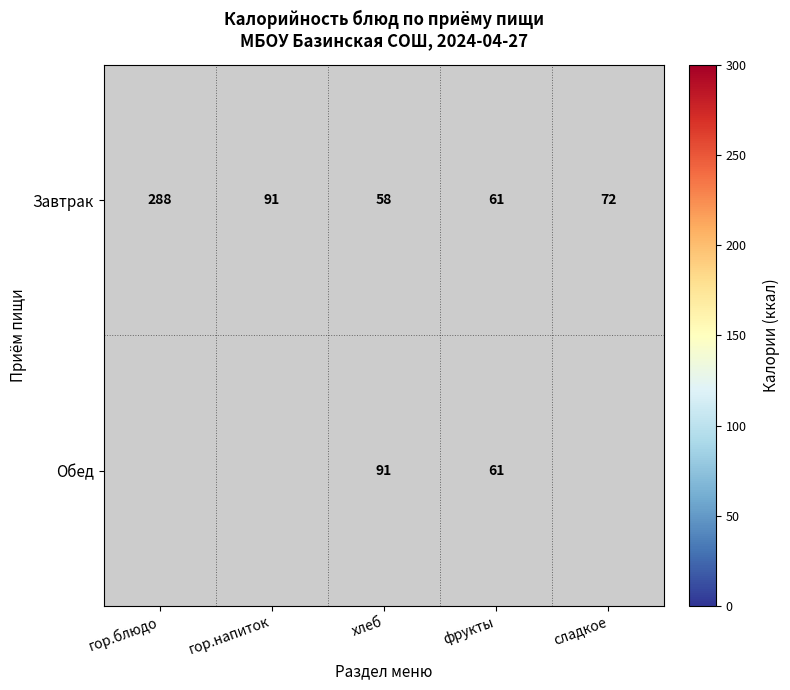

Is it true that Завтрак equals 82 at фрукты?

False